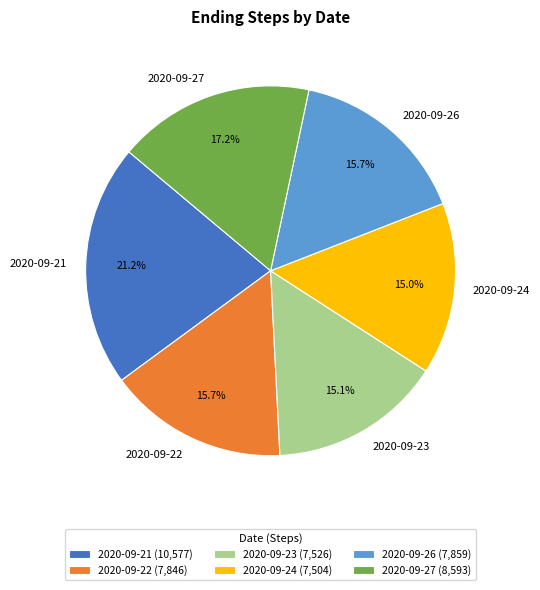

How many slices are in this pie chart?

6